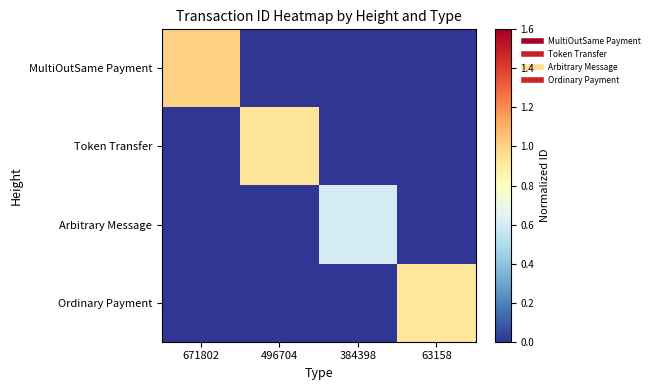

What is the total value across all series at 63158?

0.9